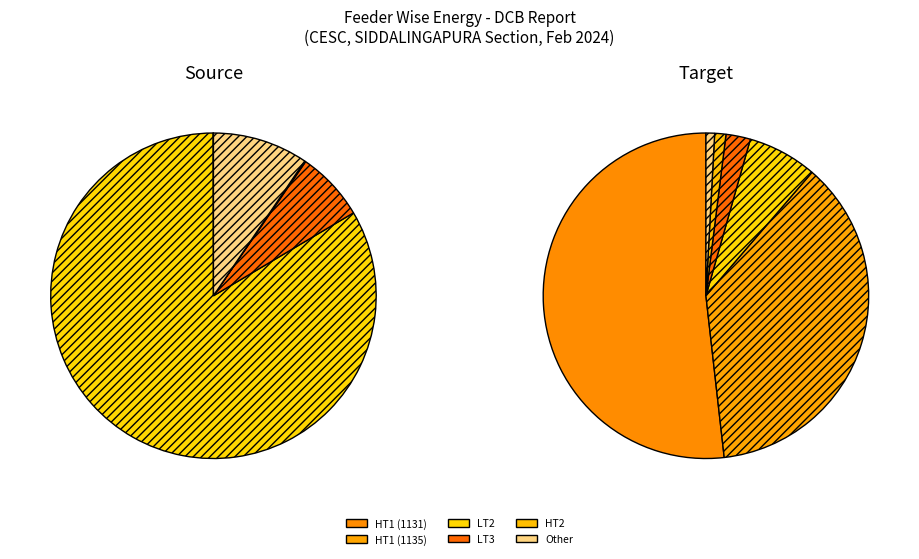

Which category has the smallest portion of the pie?

HT1 (1131)